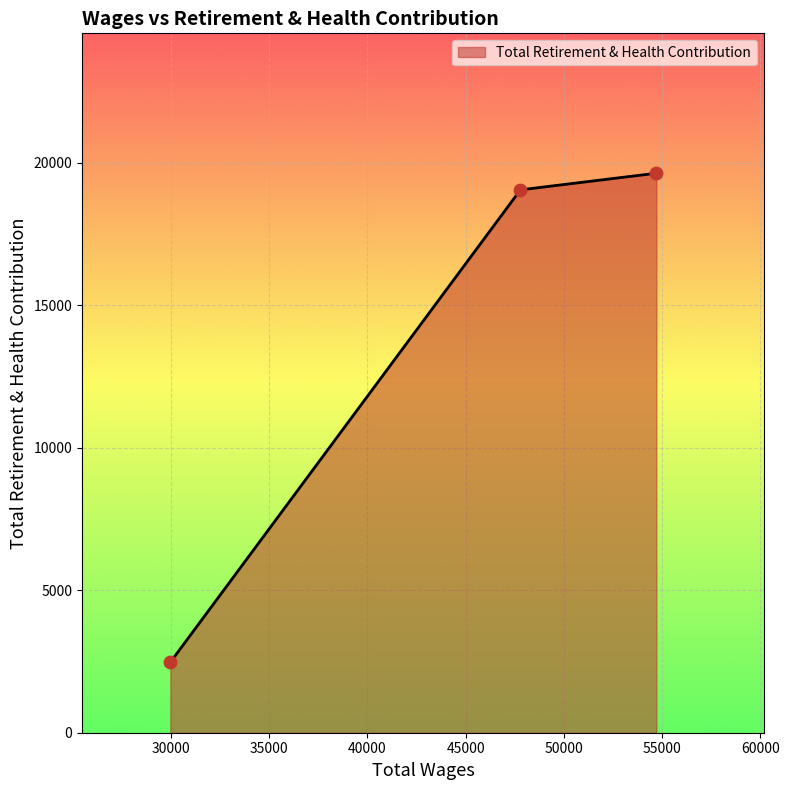

What is the minimum value shown in the chart?

2474